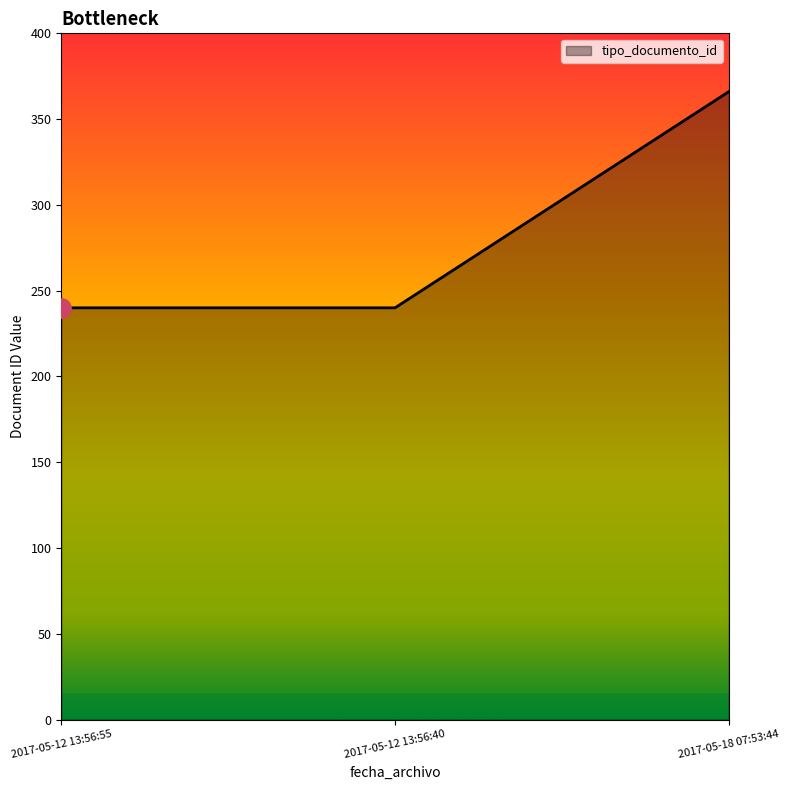

The value at 2017-05-18 07:53:44 is 528. True or false?

False